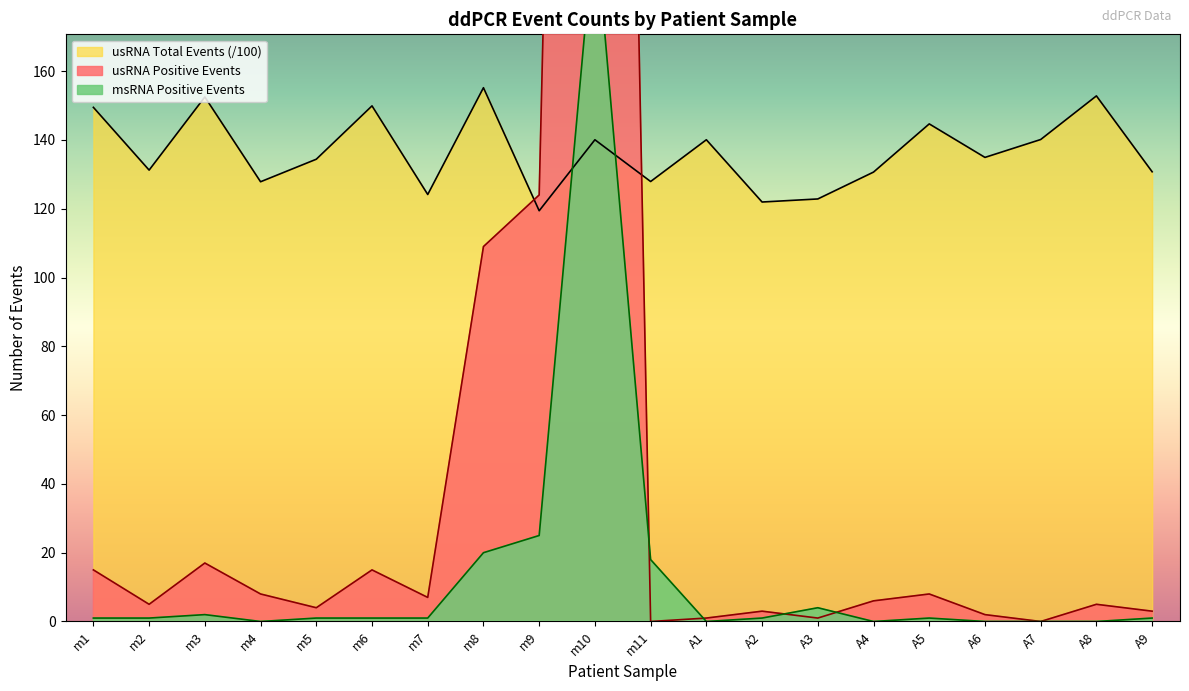

Where do usRNA Positive Events and msRNA Positive Events first cross each other?

m10 and m11